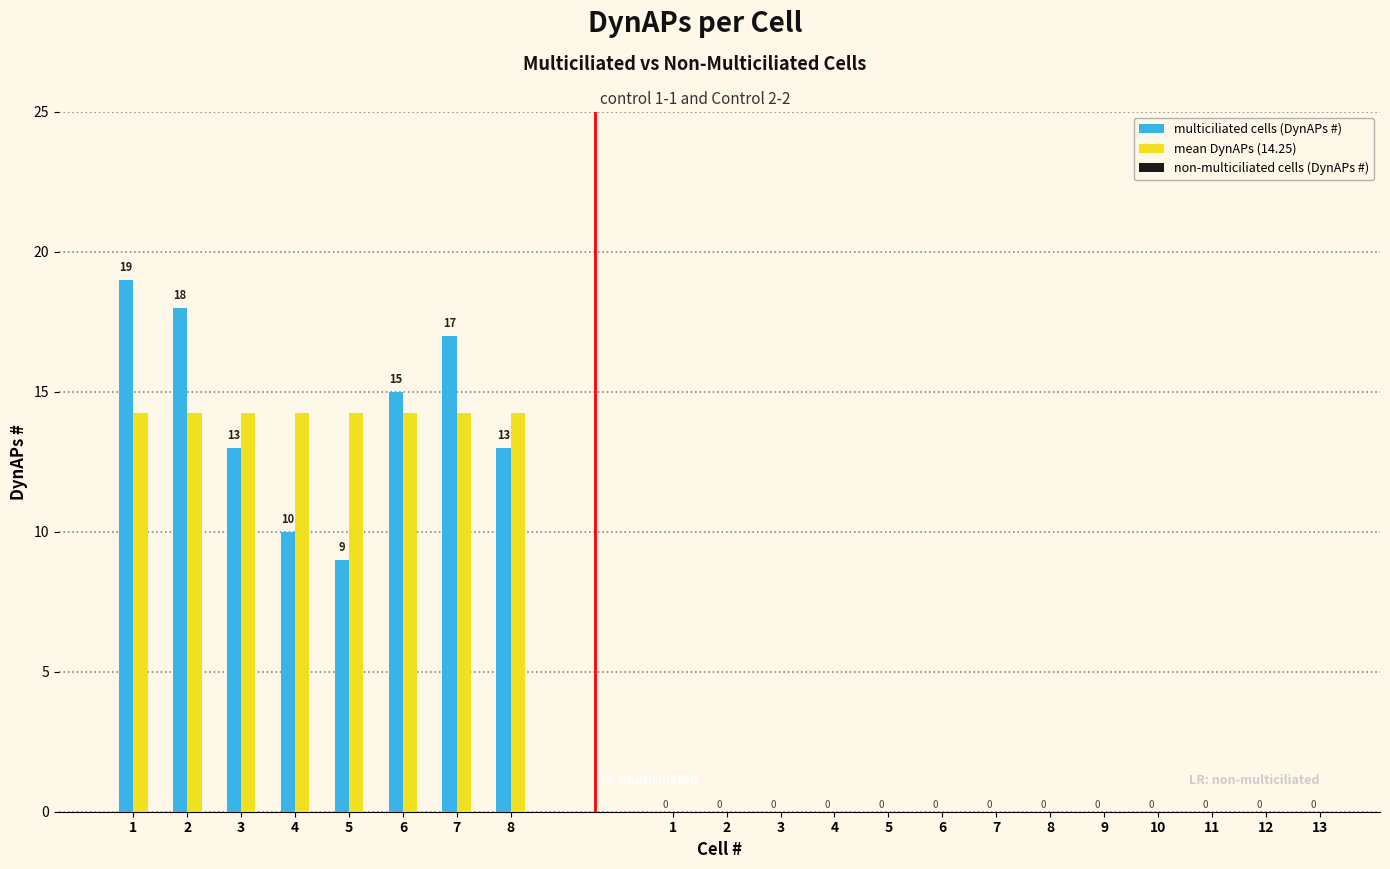

Which has a higher value, 6 or 3?

6